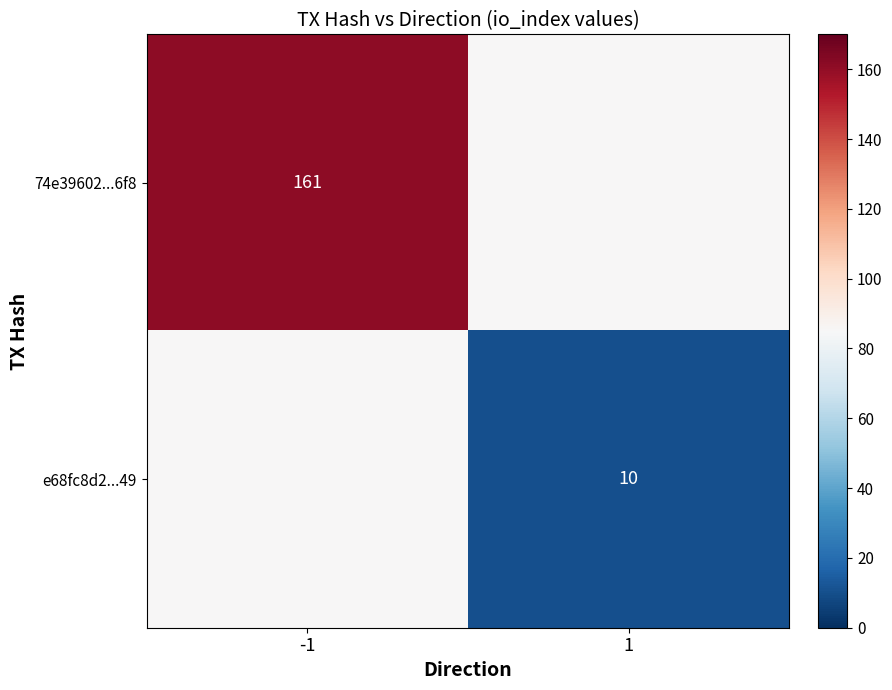

How many categories are shown in the chart?

2